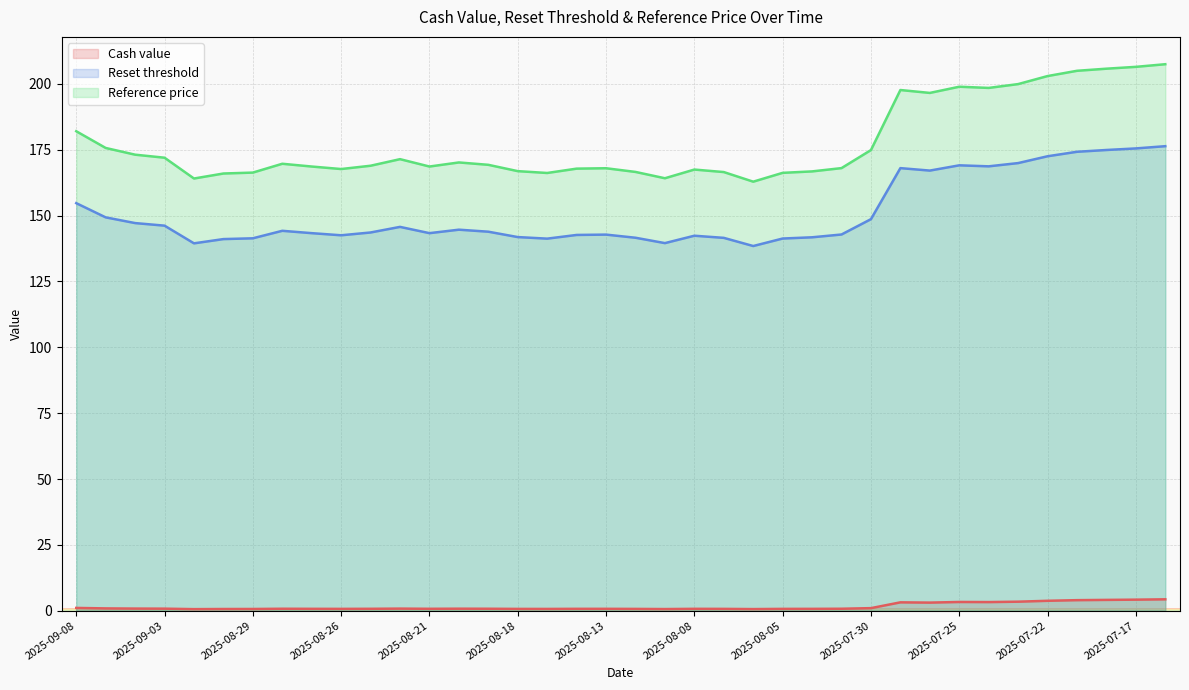

What is the difference between the Reference price values at 2025-08-21 and 2025-08-26?

1.0